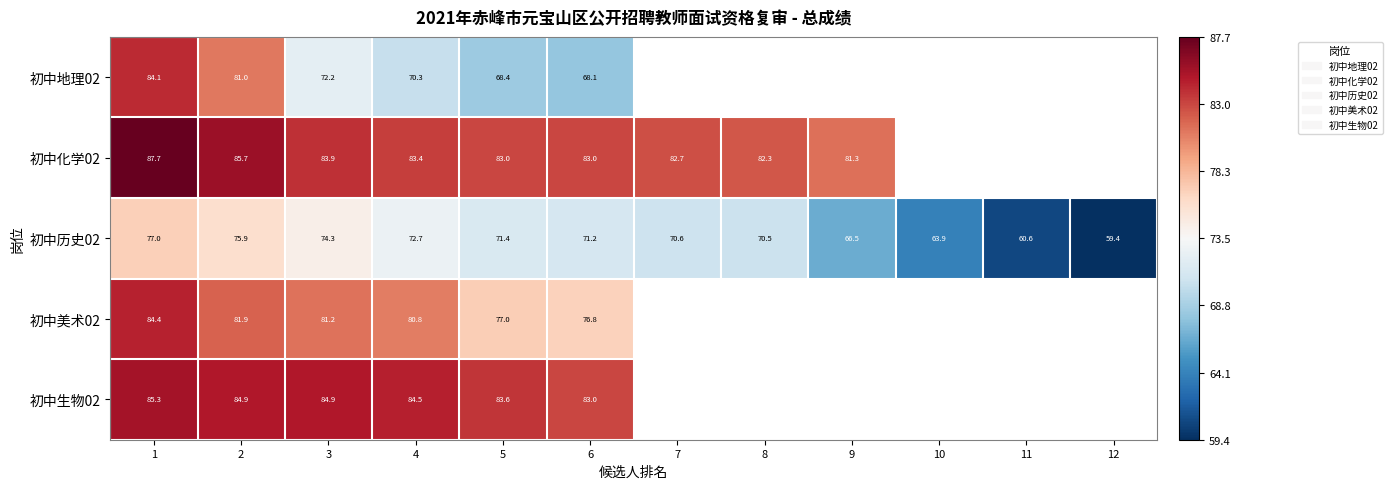

At which category is the sum across all series the highest?

1